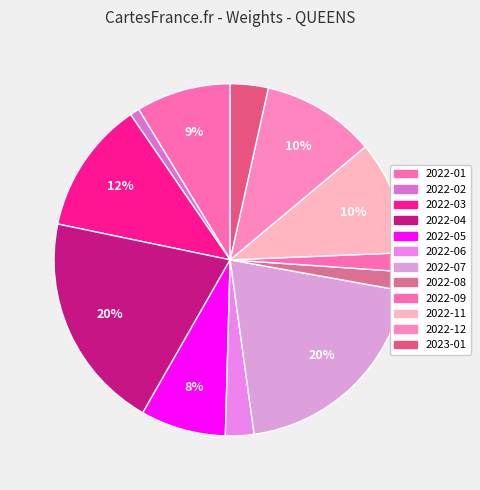

Is it true that 2022-12 is 20% of the pie?

False